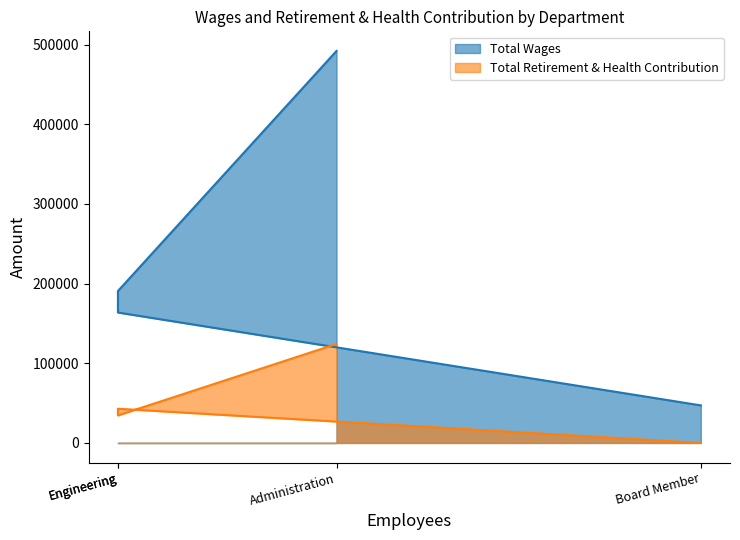

How many distinct data groups are displayed?

2